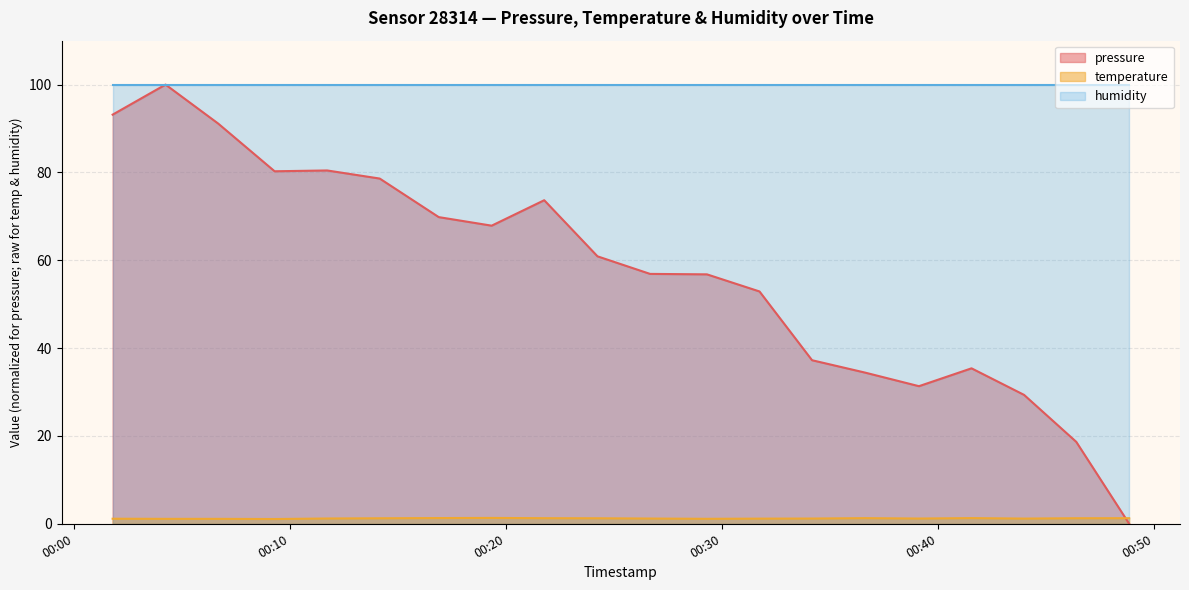

Does the chart display data point markers on the line(s)?

No